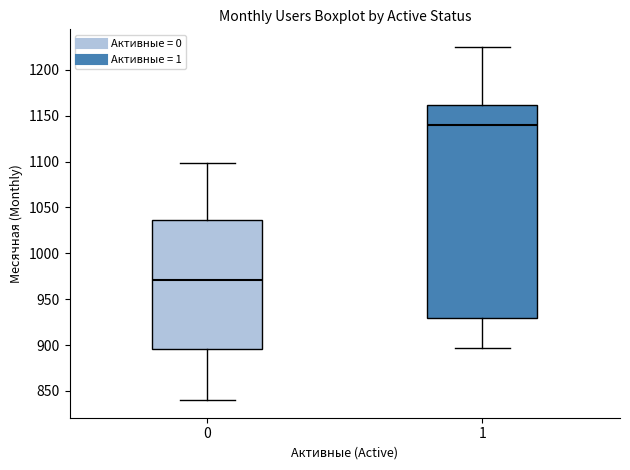

Reading left to right, transcribe this box plot: for each box, give where its median line is, the range the box spans, and where its two whiskers end, as read against the y-axis. The values are not printed on the chart, so give them approximately, as read against the axis.

0: median 970, box 895 to 1035, whiskers 840 to 1100
1: median 1140, box 930 to 1160, whiskers 895 to 1225